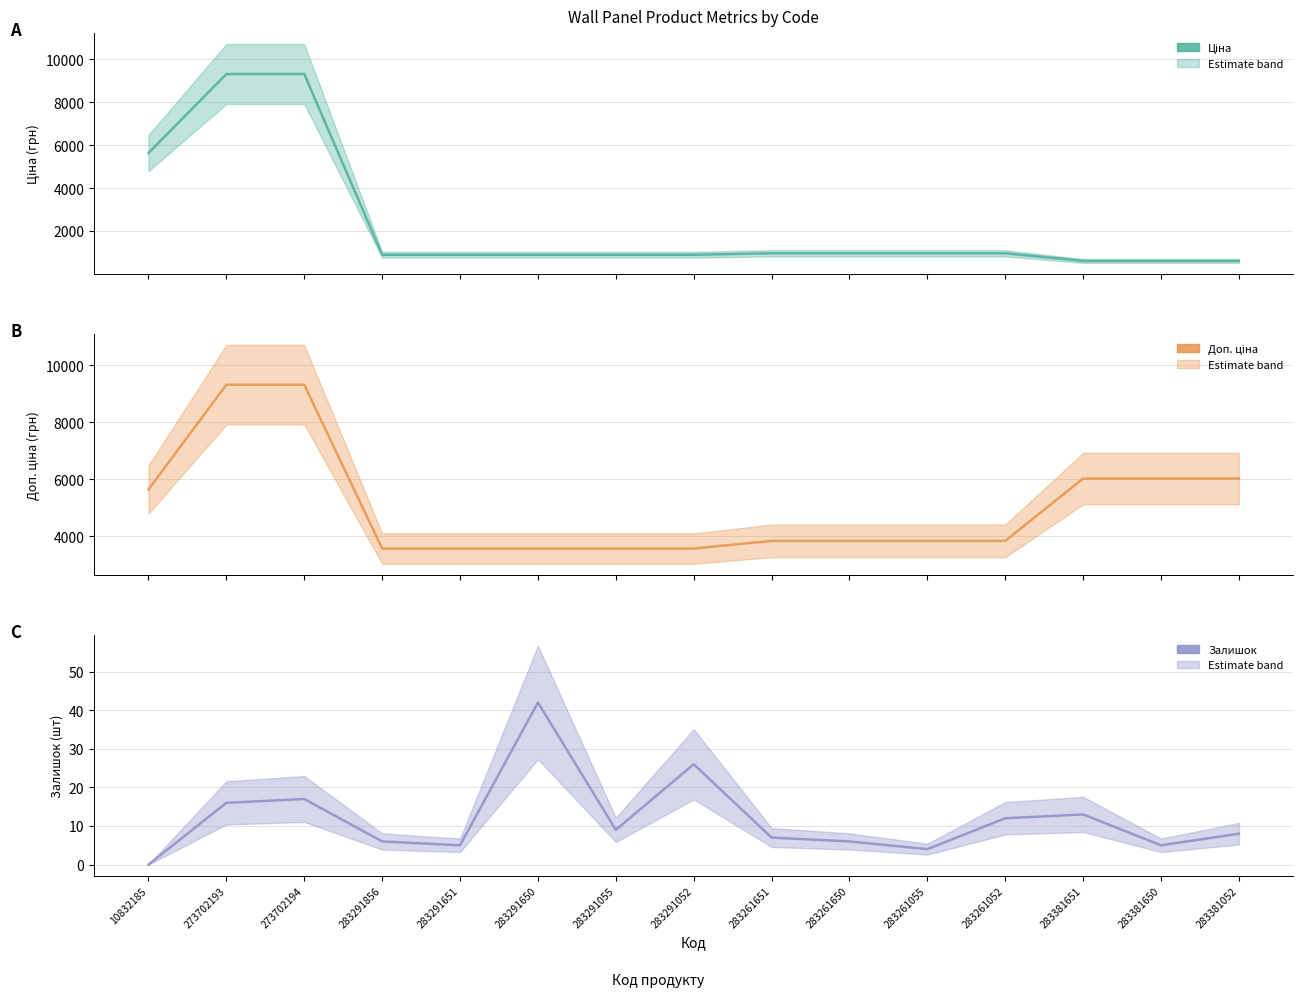

True or false: Ціна has more than 2 interior local peaks.

False